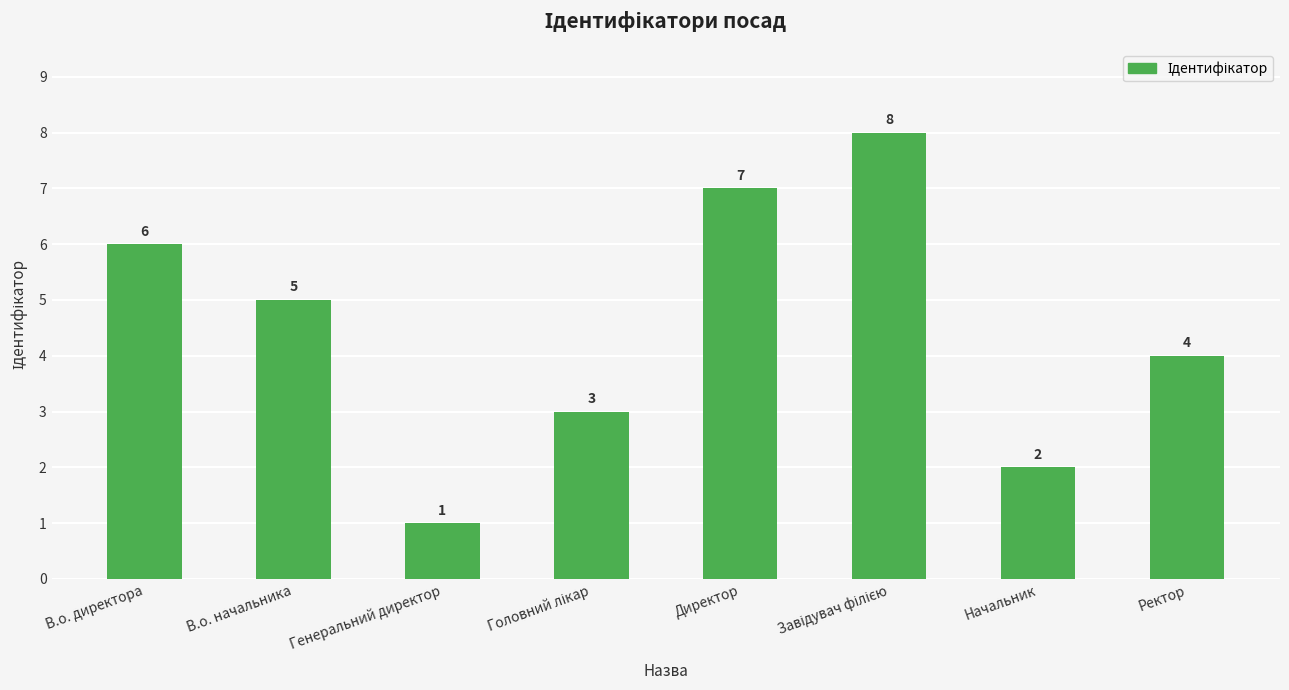

Are the bars grouped side by side (vs. stacked)?

No